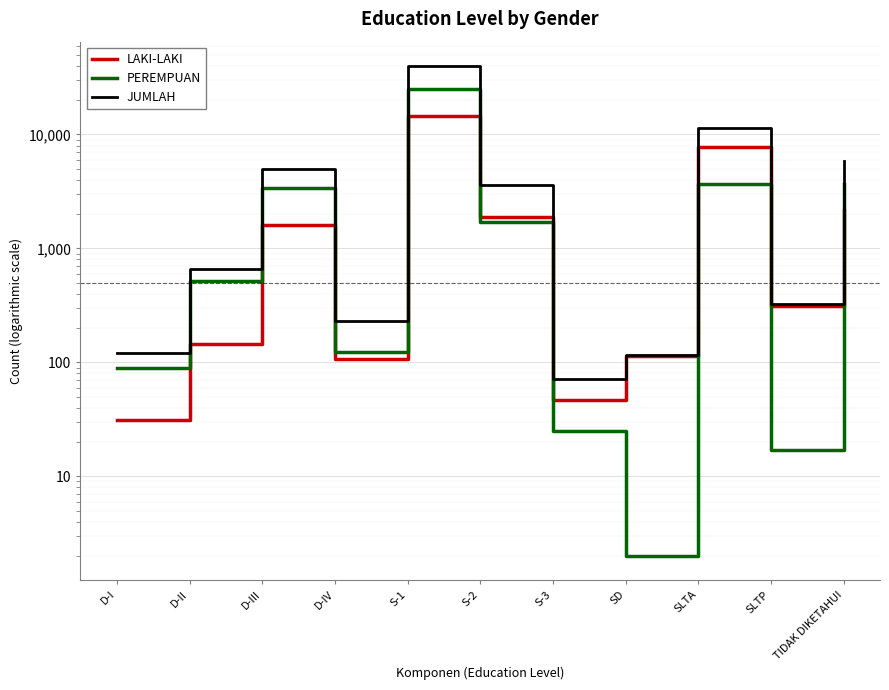

What is the average value of the LAKI-LAKI series?

2614